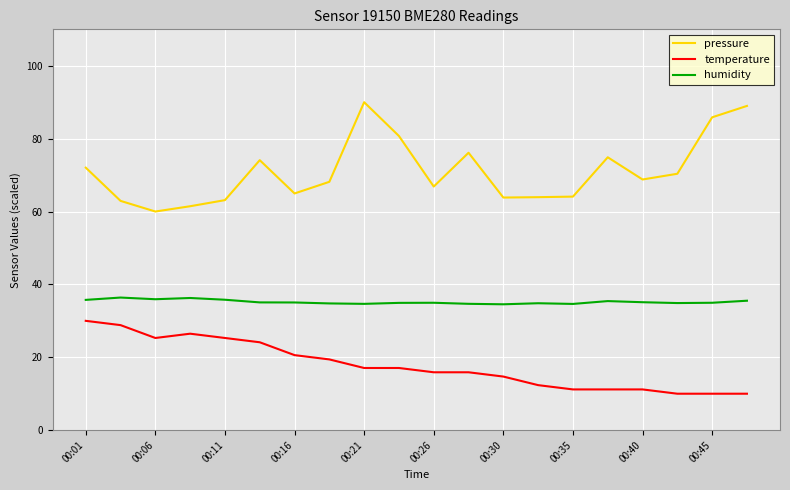

What is the difference between the maximum and minimum values in the temperature series?

20.0